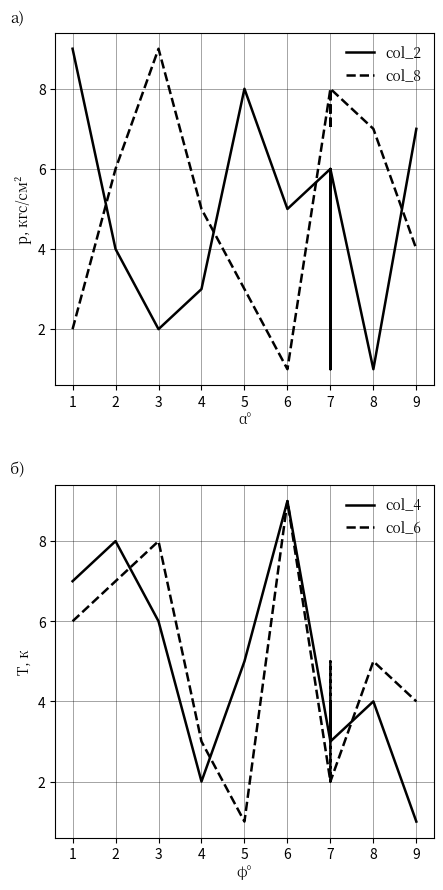

Which series changed the most between 7 and 10?

col_4